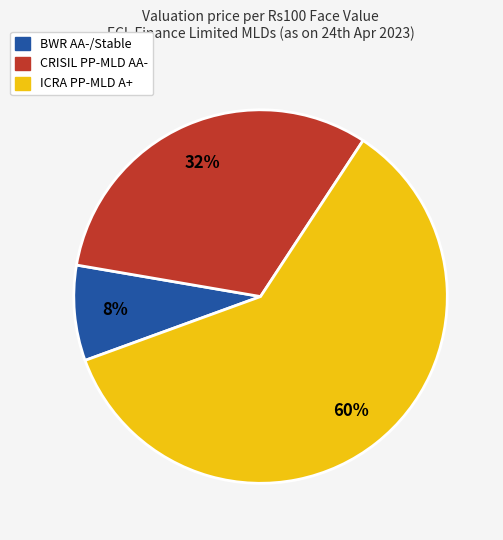

What is the ratio of the value at CRISIL PP-MLD AA- to the value at ICRA PP-MLD A+?

0.5